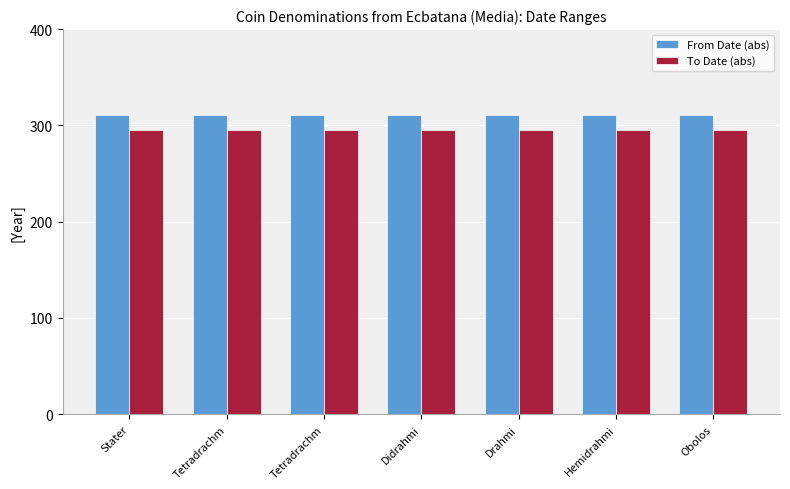

Does the chart contain any negative values?

No